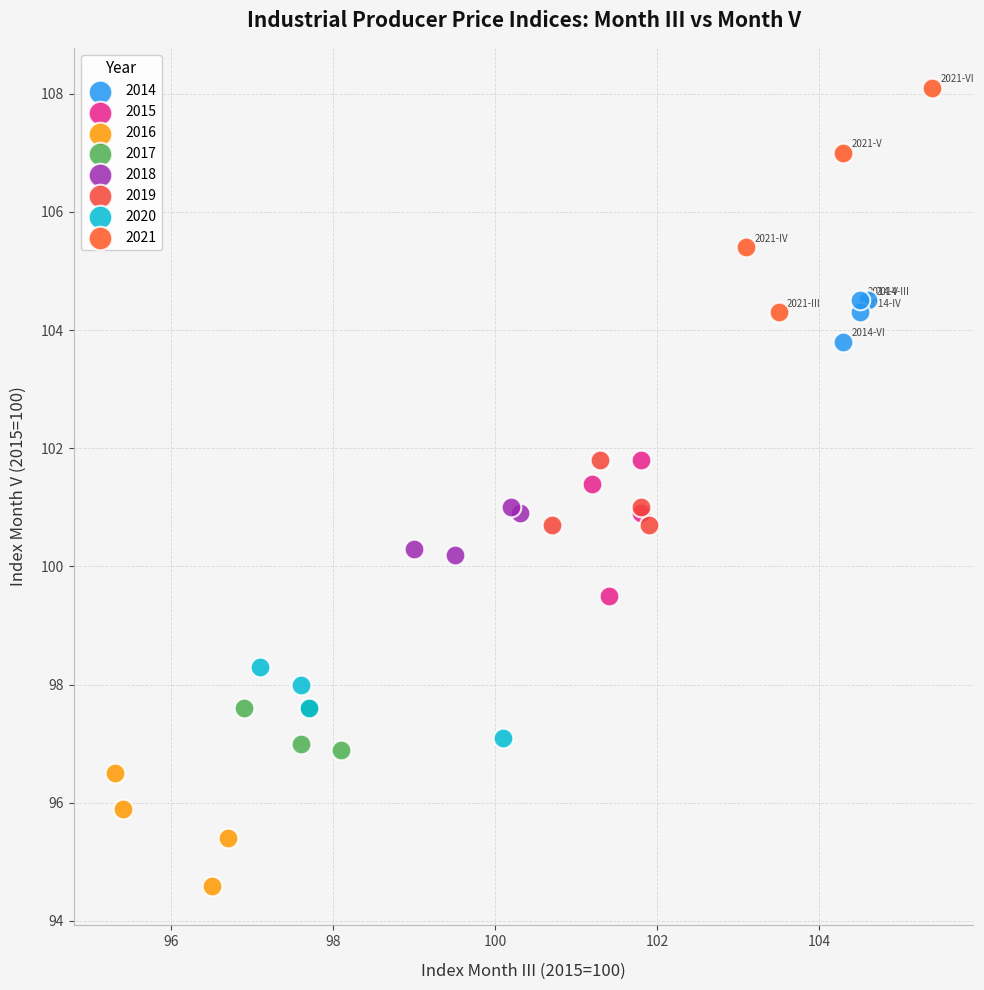

Which series contains the lowest Y value?

2016